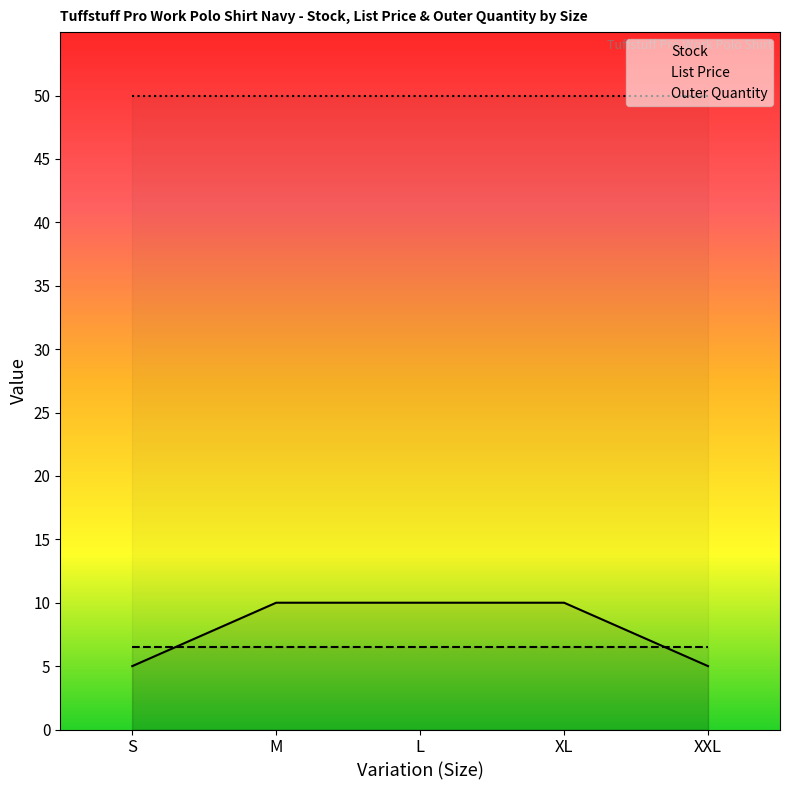

At which label does List Price reach its minimum?

S